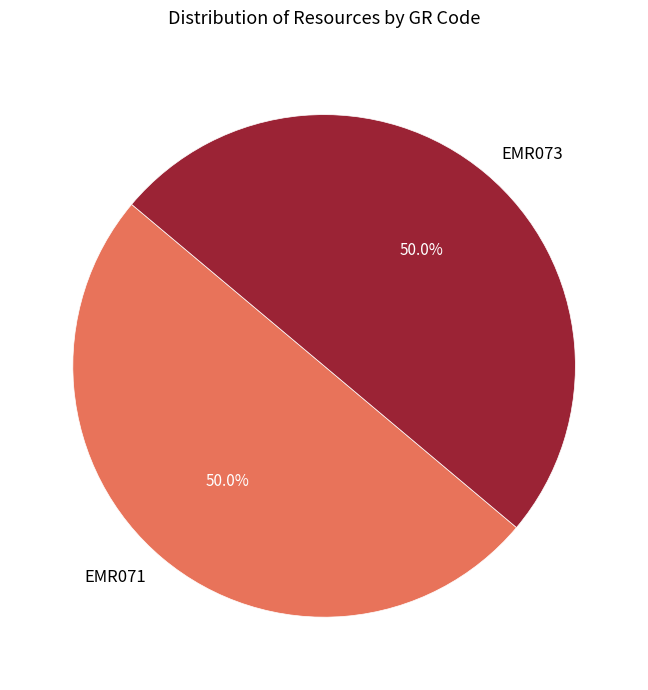

Combined, do EMR073 and EMR071 account for over 50%?

Yes